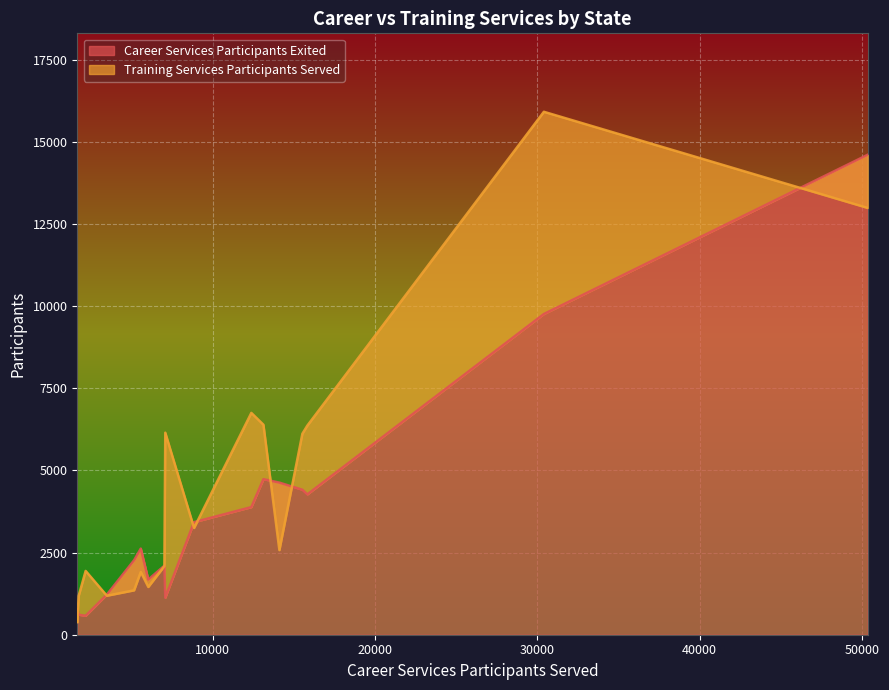

What is the minimum value shown in the chart?

383